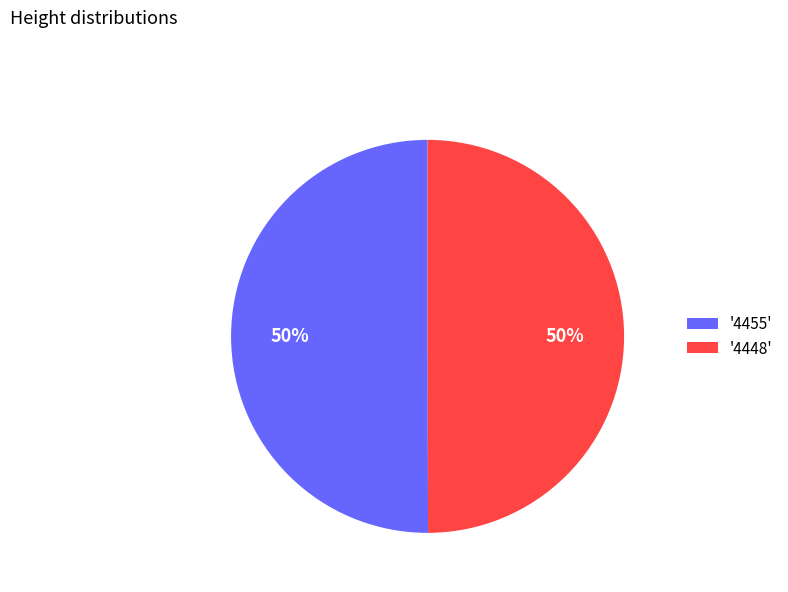

The '4448' slice represents 63% of the pie. True or false?

False